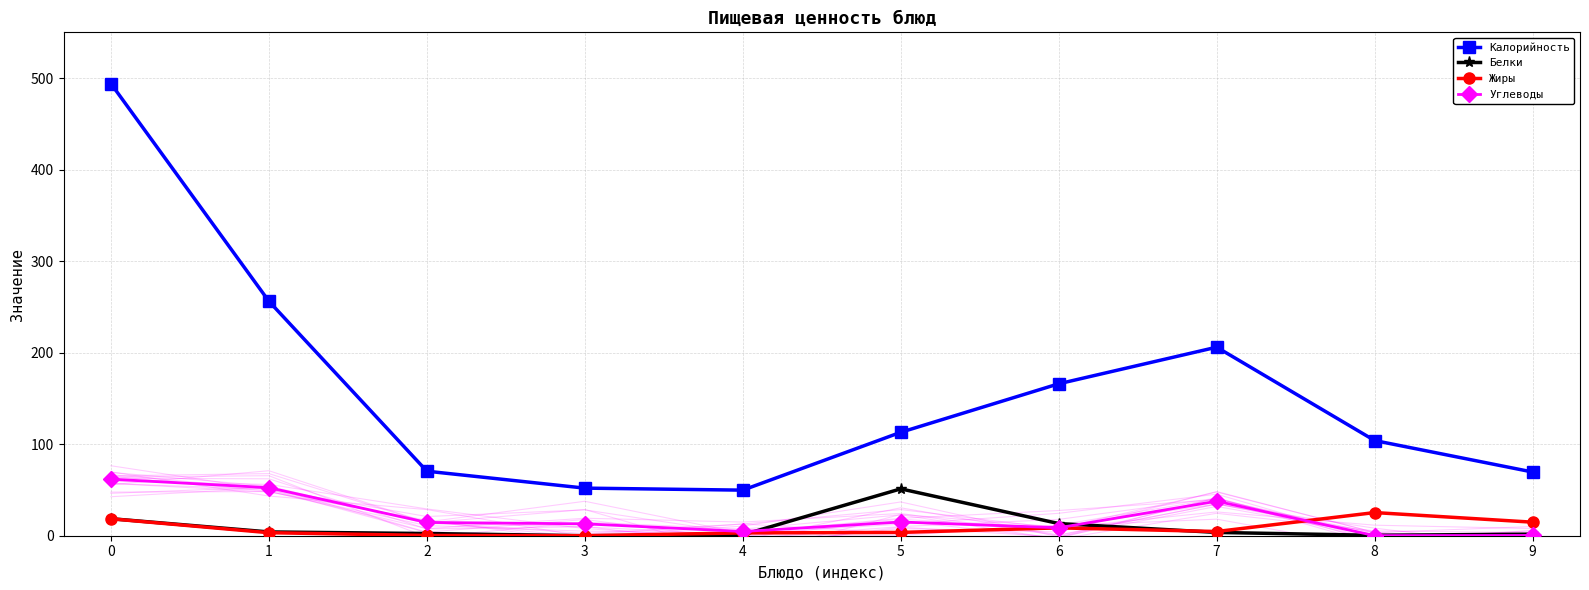

What is the sum of the Калорийность values at 7 and 8?

310.0